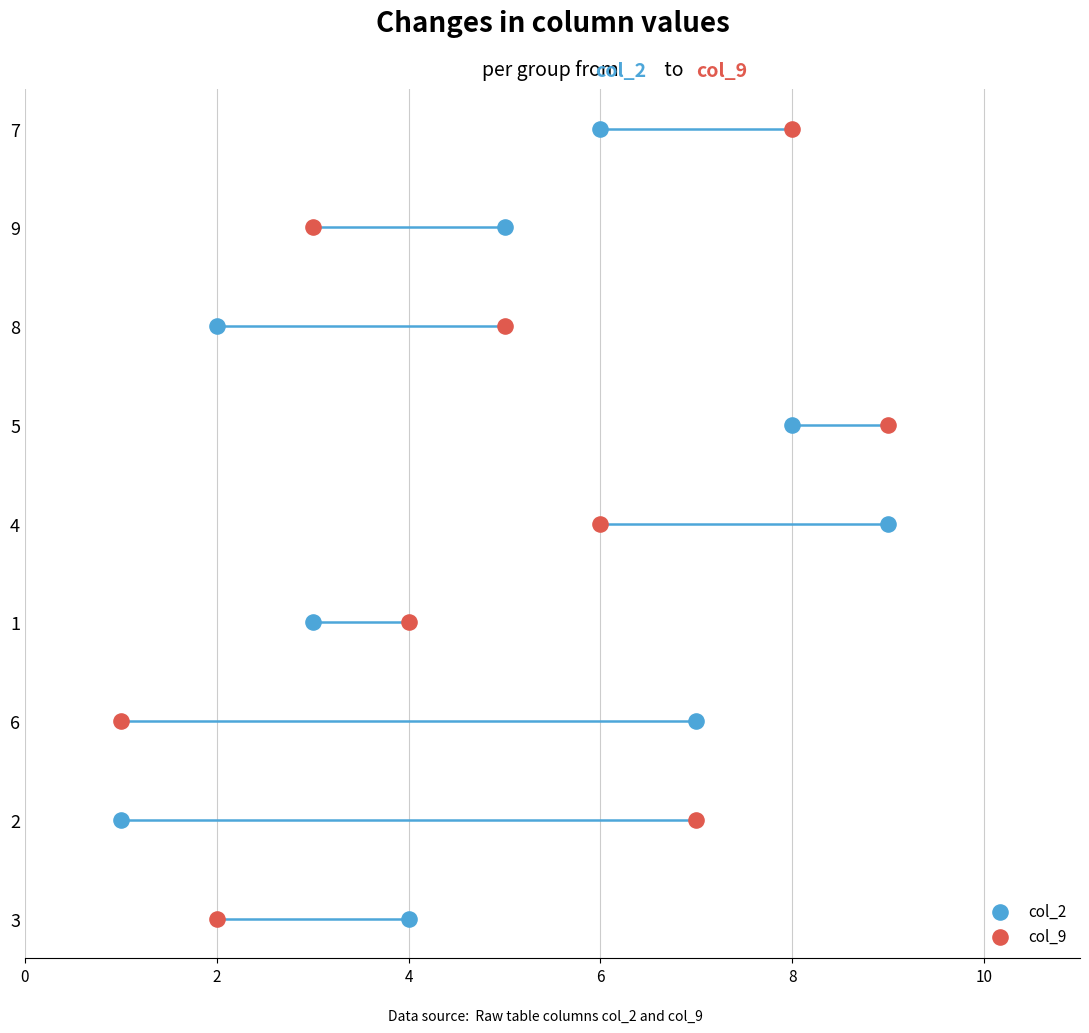

Is the value of col_2 at 8 greater than the value of col_9 at 8?

No